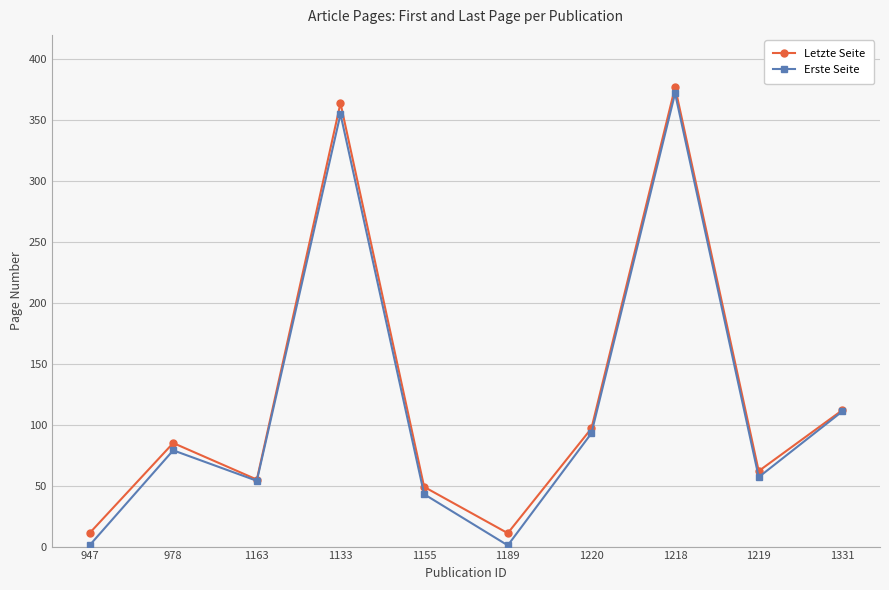

Where is the first local minimum for Letzte Seite?

1163